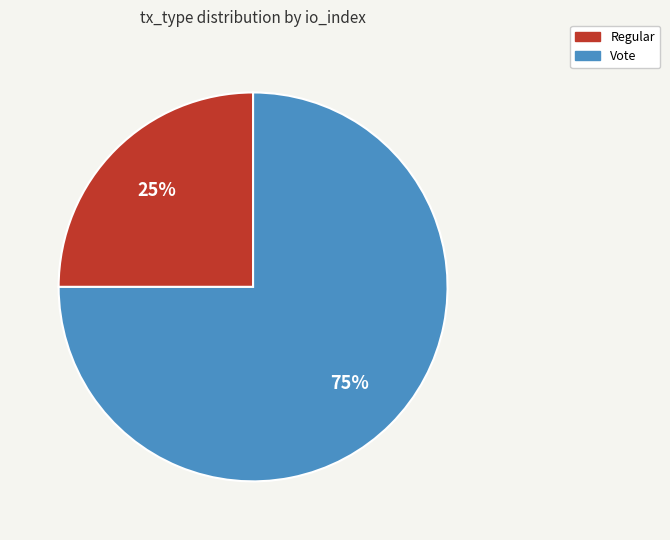

To the nearest percent, what is the difference between the largest and smallest slice percentages?

50%